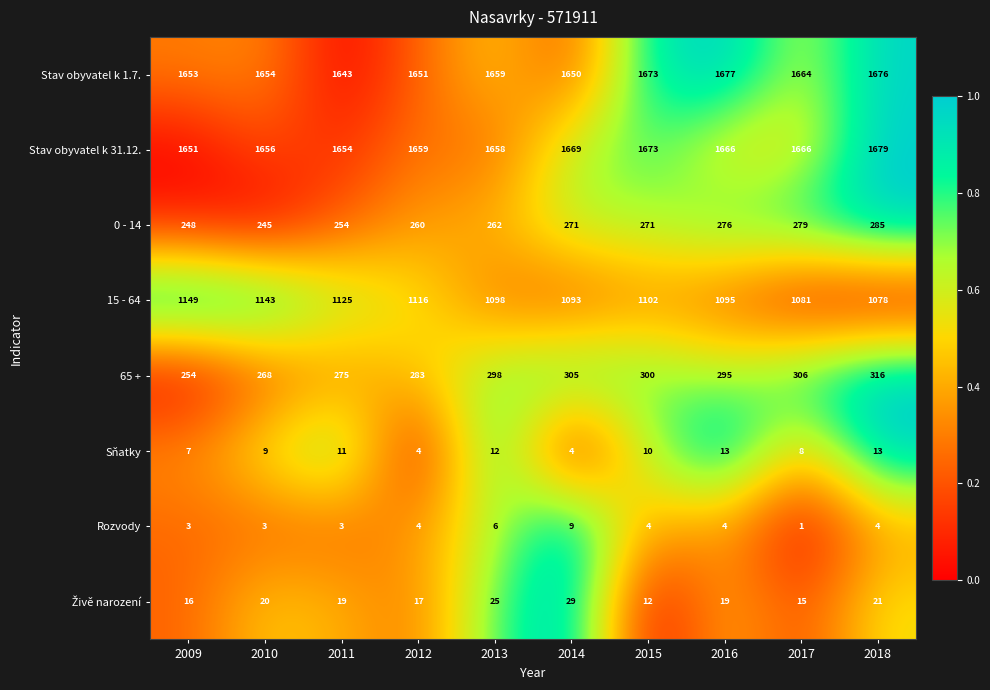

What is the difference between the maximum and minimum values in the Stav obyvatel k 1.7. series?

34